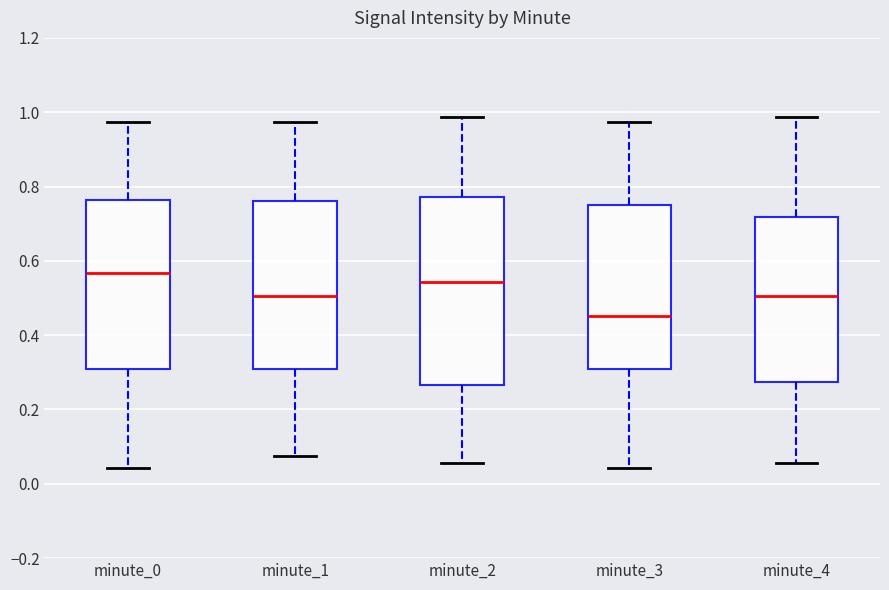

Which box's median line is the lowest?

minute_3